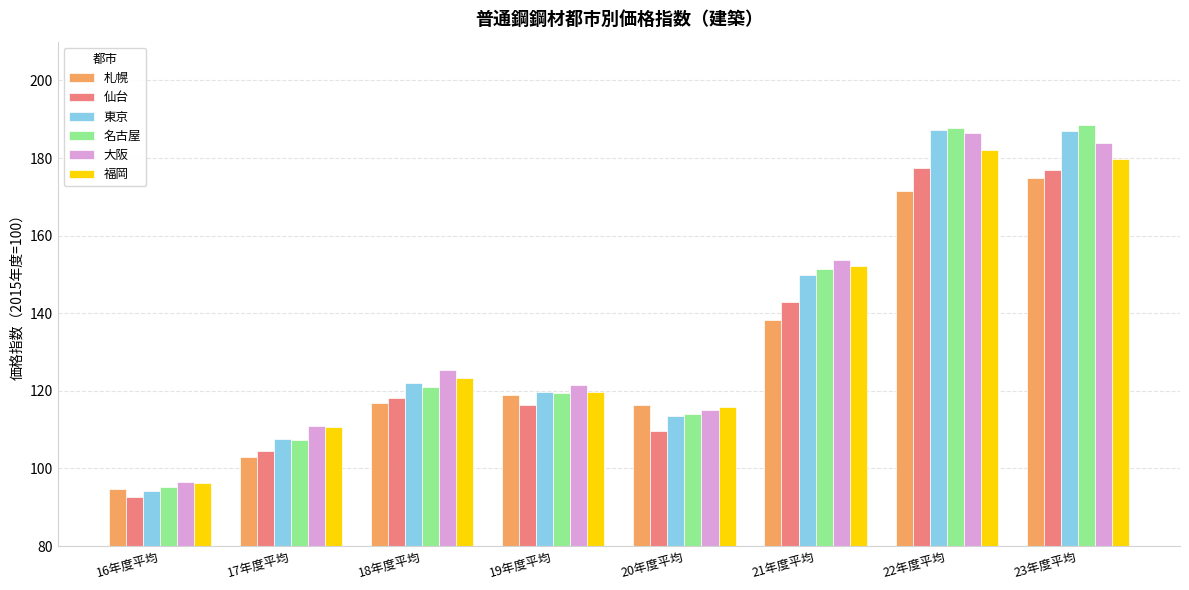

The 大阪 series shows 183.8 at 23年度平均. True or false?

True